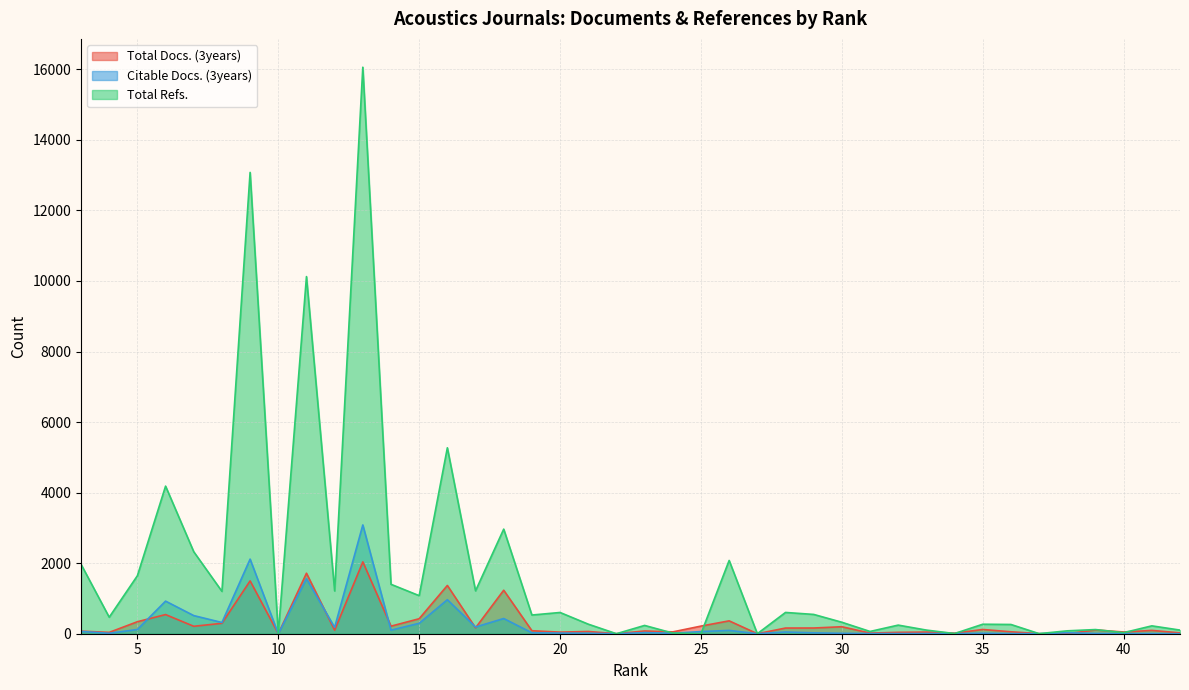

Which series ends up on top after the final intersection of Total Refs. and Citable Docs. (3years)?

Total Refs.